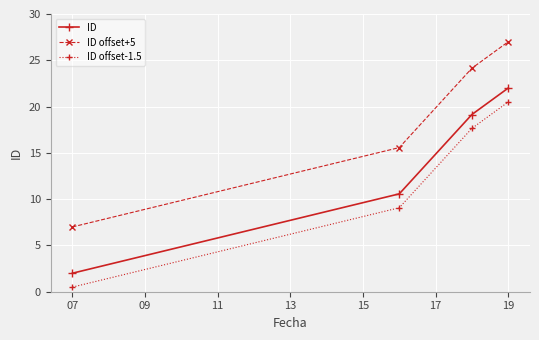

Rank the series by their maximum value, from lowest to highest.

ID offset-1.5, ID, ID offset+5